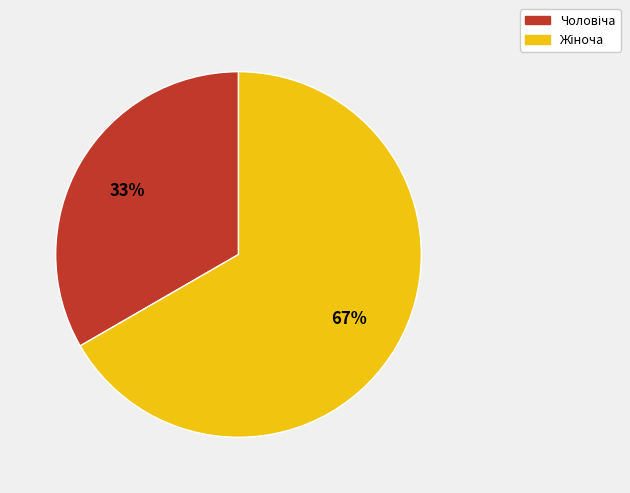

To the nearest percent, what is the average slice percentage?

50%